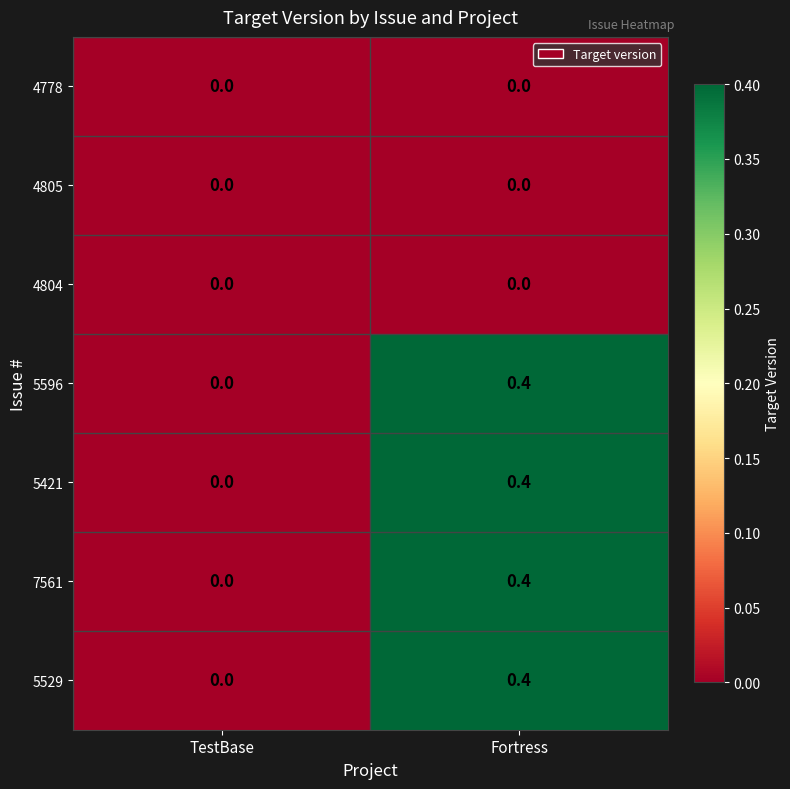

List the labels in order of 5529 value, largest first.

Fortress, TestBase